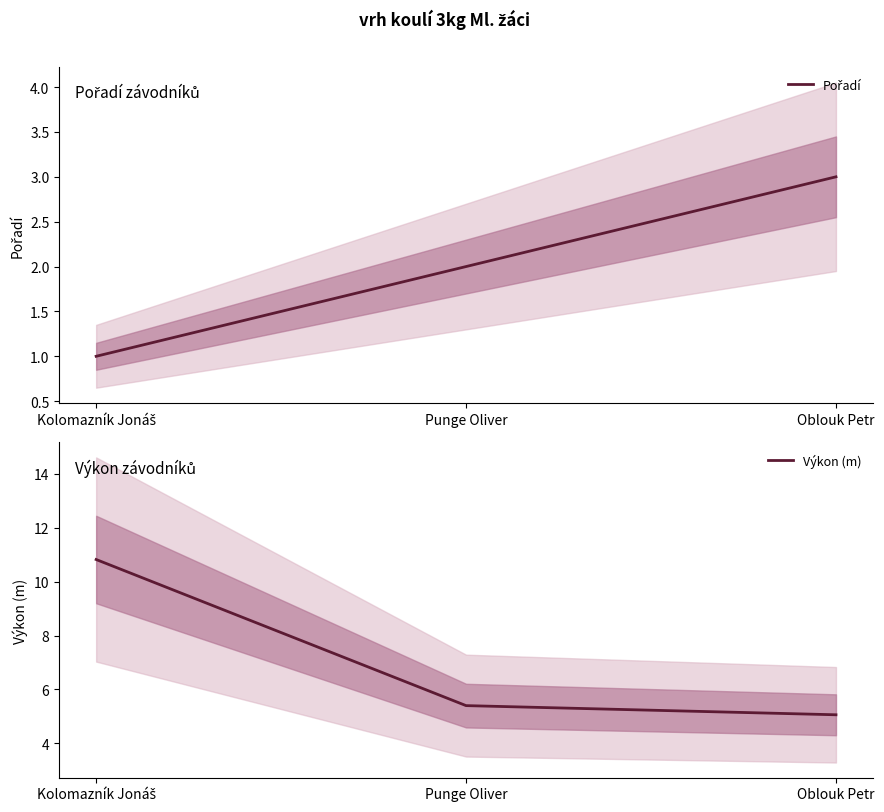

Read the Výkon (m) value at Punge Oliver.

5.4